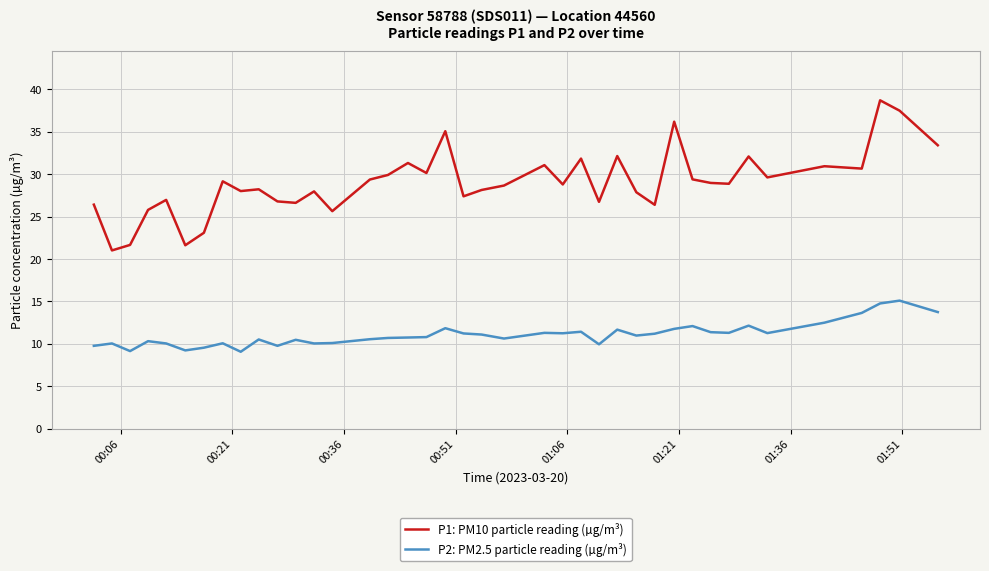

True or false: P1: PM10 particle reading (µg/m³) has more than 1 points higher than both neighbors.

True